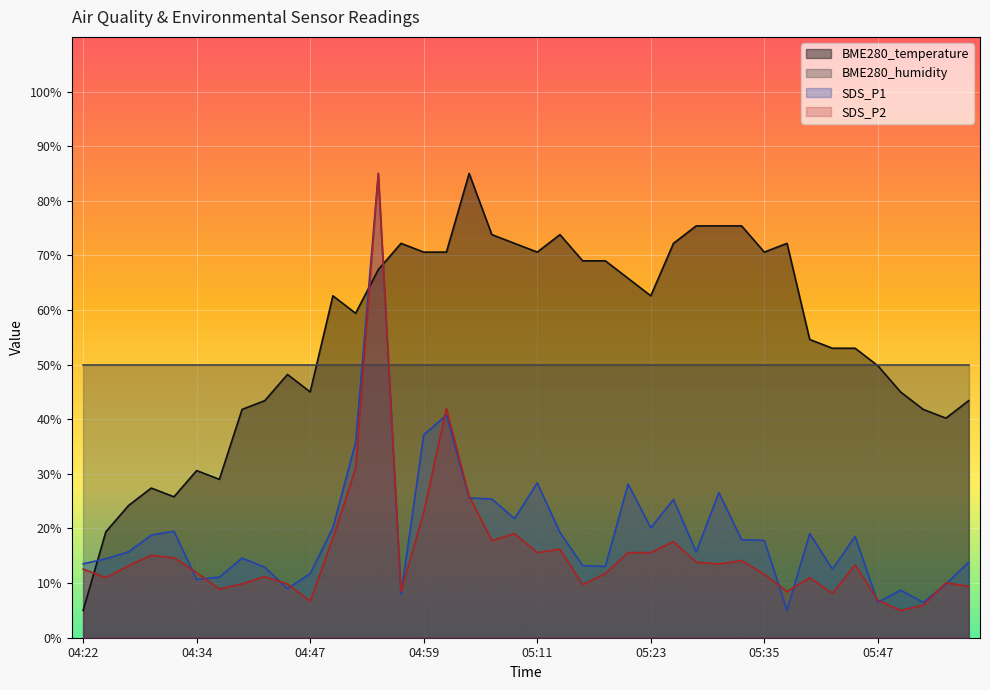

What is the minimum value shown in the chart?

5.0